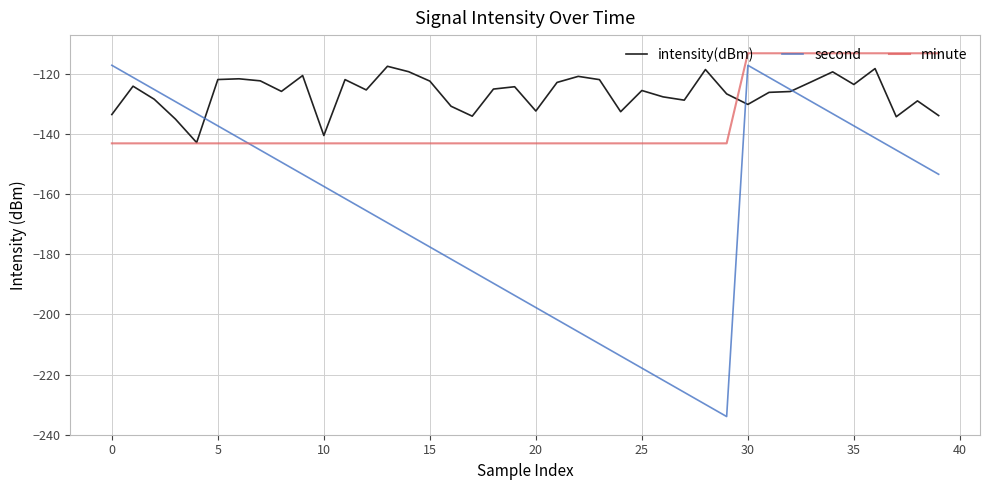

Which series has the largest range (max minus min)?

second